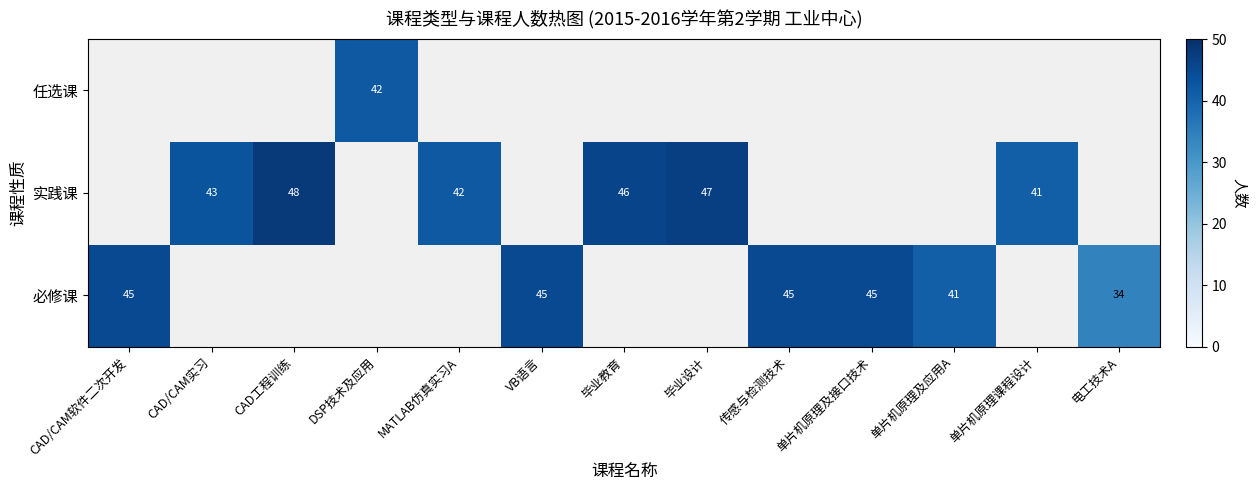

Is it true that 实践课 equals 72 at MATLAB仿真实习A?

False